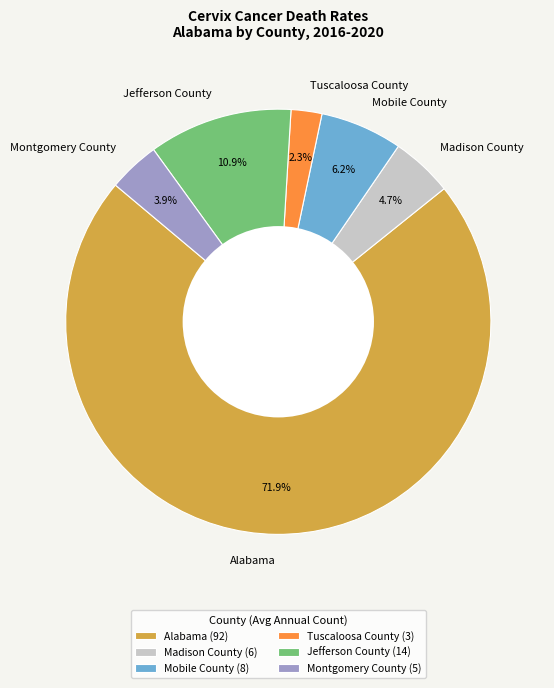

Count the number of slices in the pie.

6